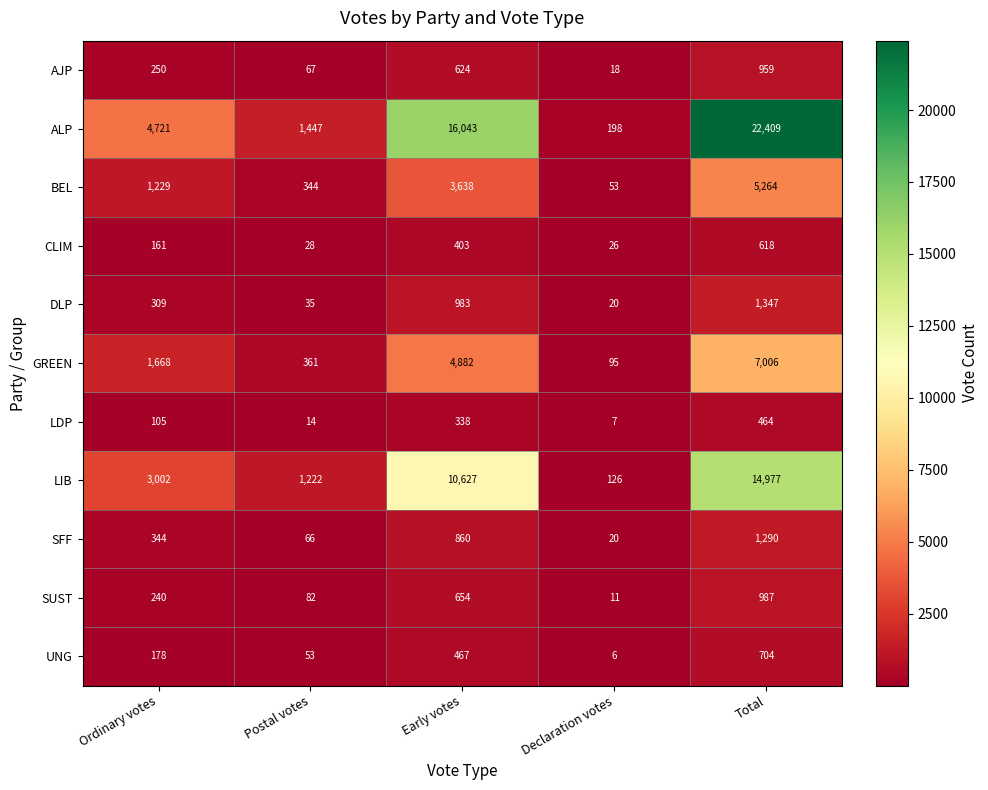

Which category has the lowest value in the LDP series?

Declaration votes